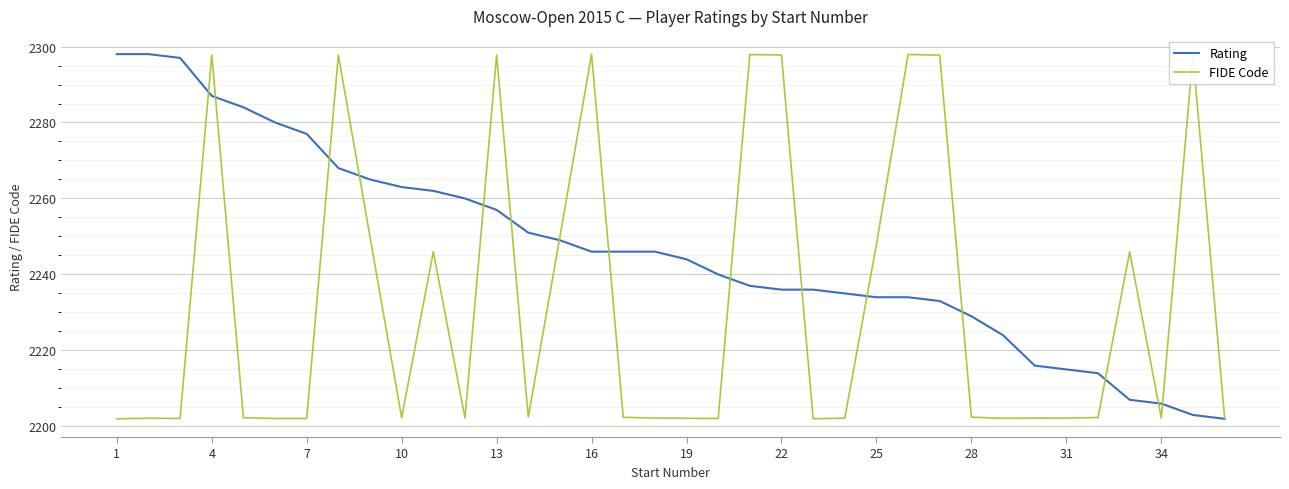

How many distinct data groups are displayed?

2